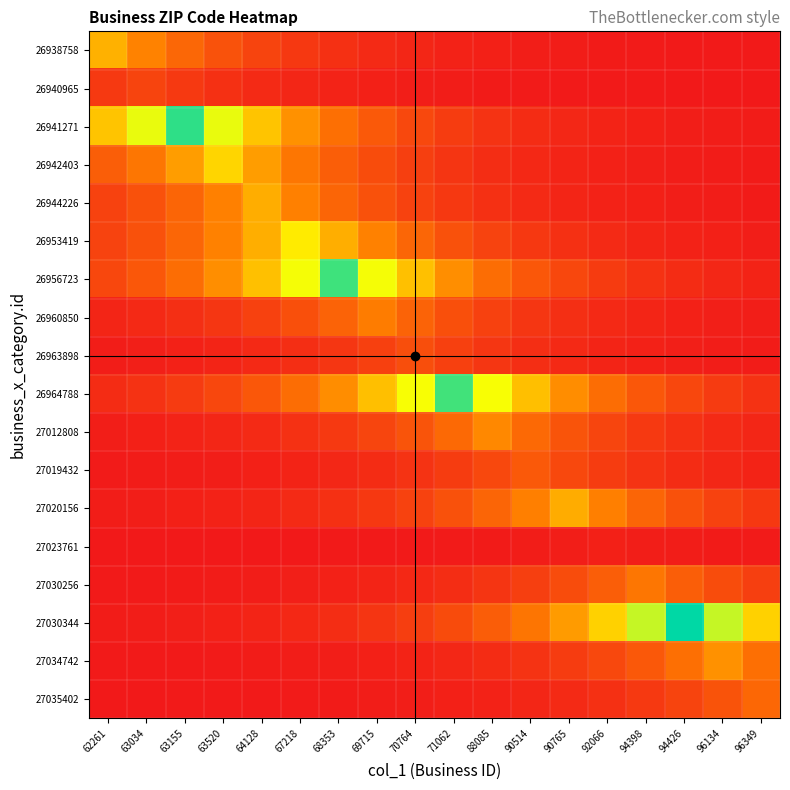

List the series in order of their peak value, lowest first.

27023761, 26940965, 26963898, 27019432, 27035402, 27030256, 26960850, 27012808, 27034742, 27020156, 26944226, 26938758, 26942403, 26953419, 26964788, 26956723, 26941271, 27030344